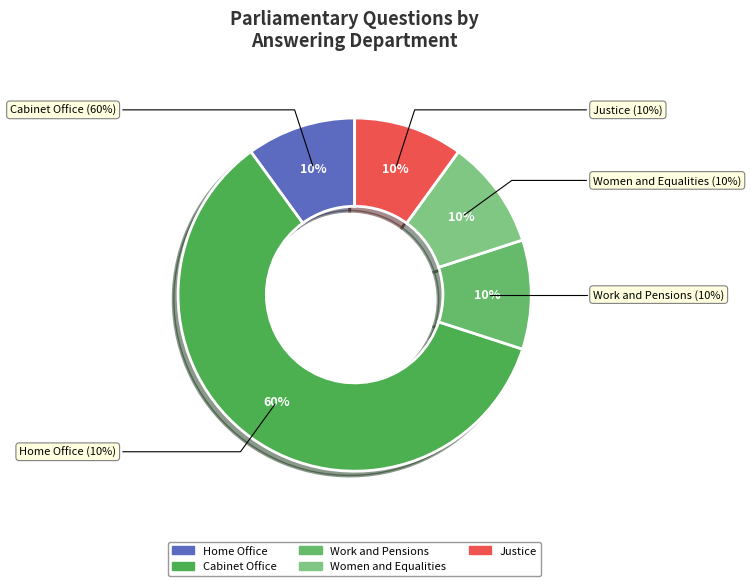

What is the smallest slice in the pie chart?

Justice